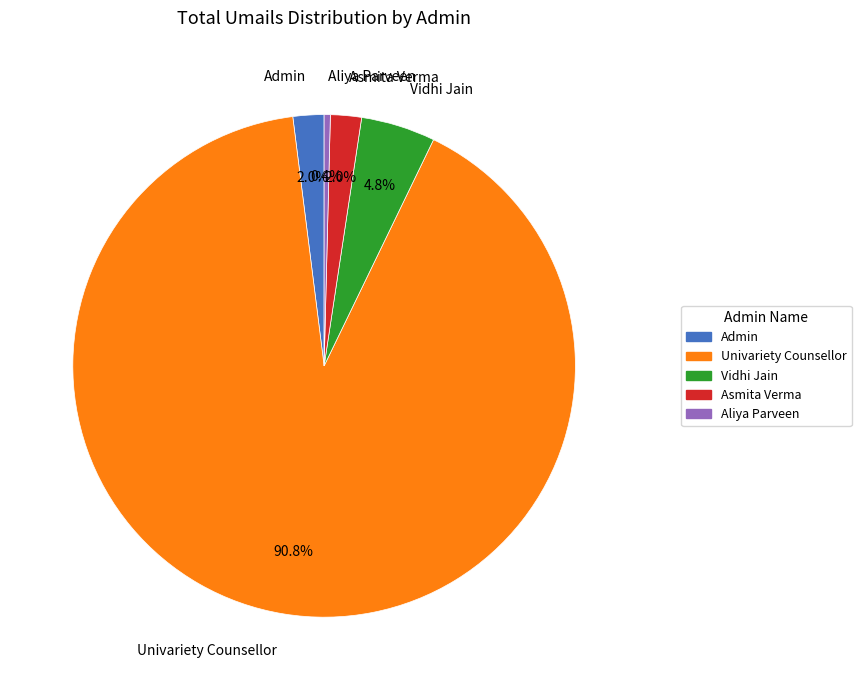

Does any single category account for the majority?

Yes